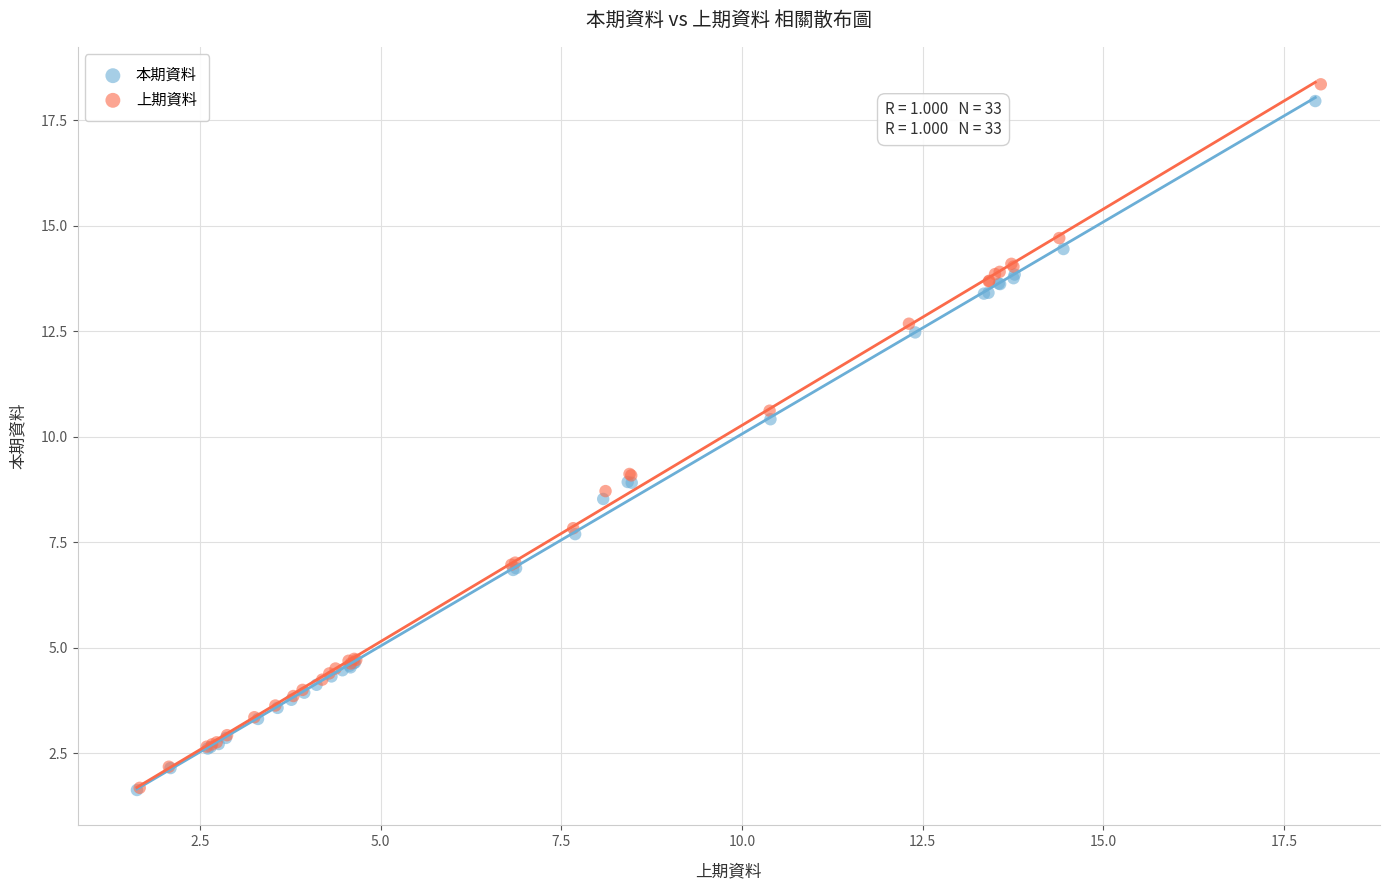

What are all the series names shown in the legend?

本期資料, 上期資料